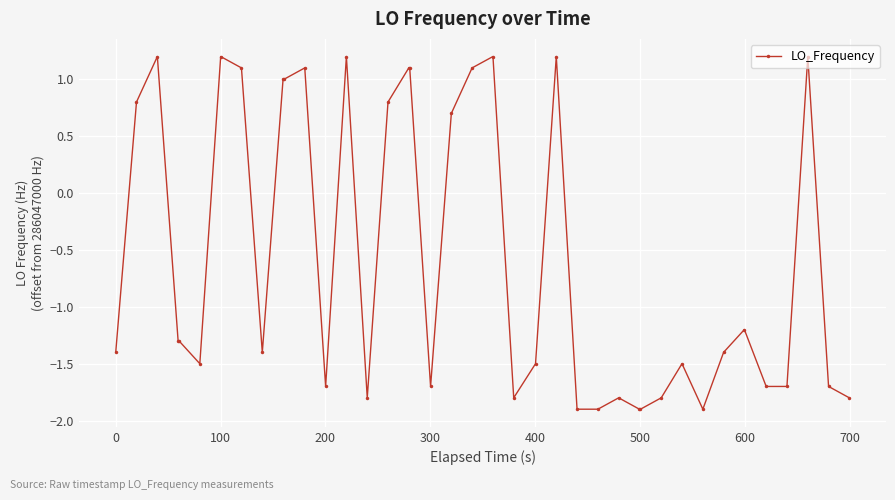

What is the value of the 28th point from the left?

-1.8